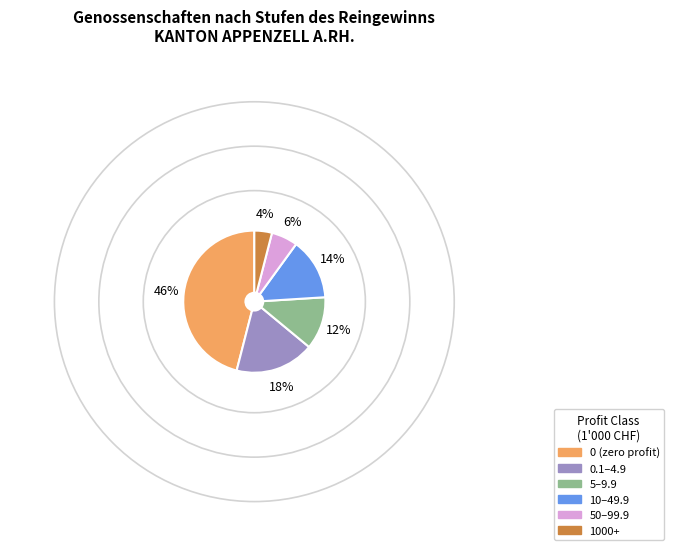

How many slices are in this pie chart?

6